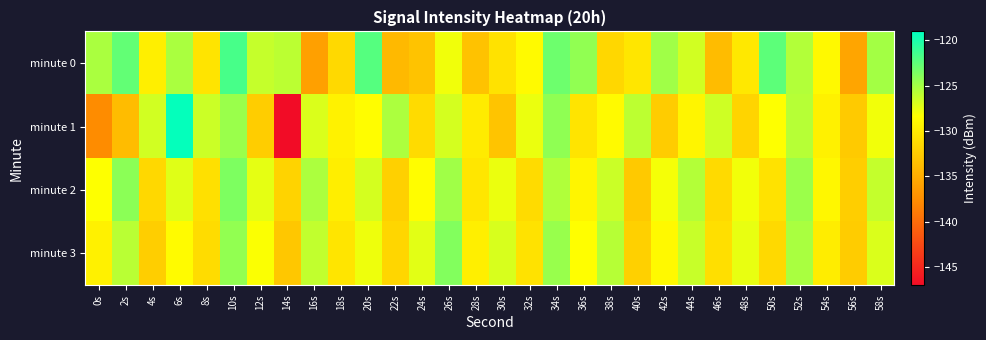

At which category is the sum across all series the highest?

10s